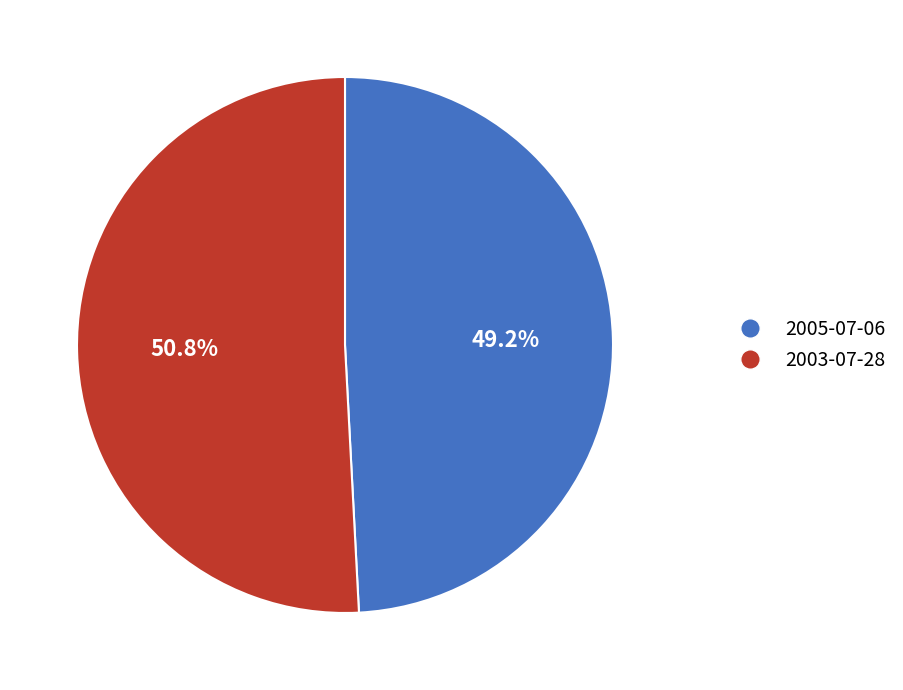

Approximately how many times larger is the value at 2003-07-28 compared to 2005-07-06?

1.0